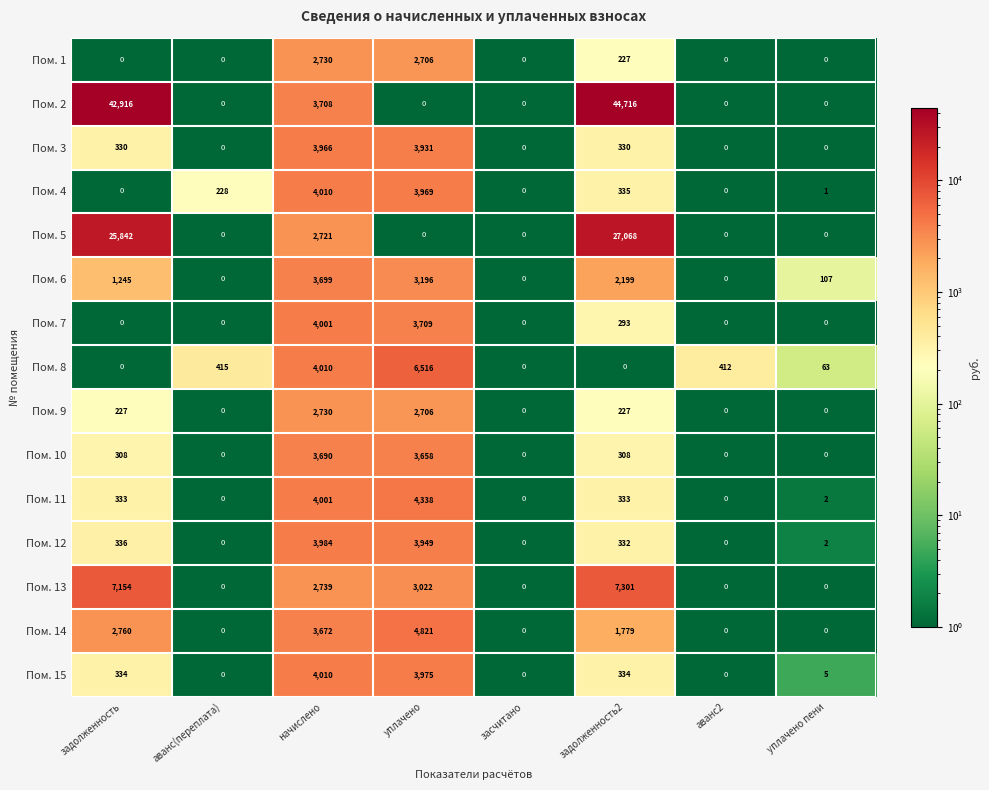

Is it true that Пом. 9 equals -1768 at засчитано?

False